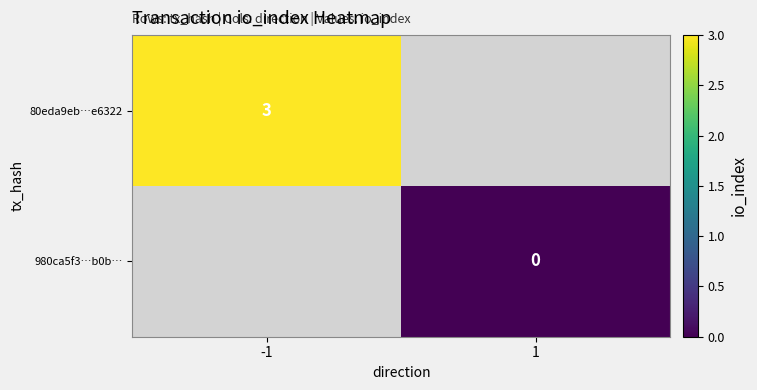

Is it true that 80eda9eb…e6322 equals 5 at -1?

False